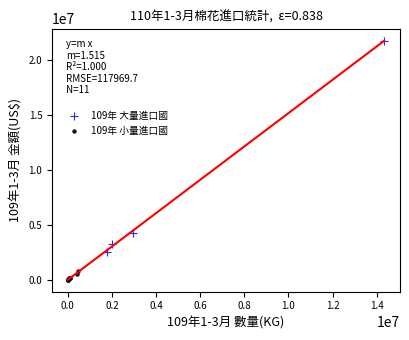

Which series has the largest Y range (max minus min)?

109年 大量進口國